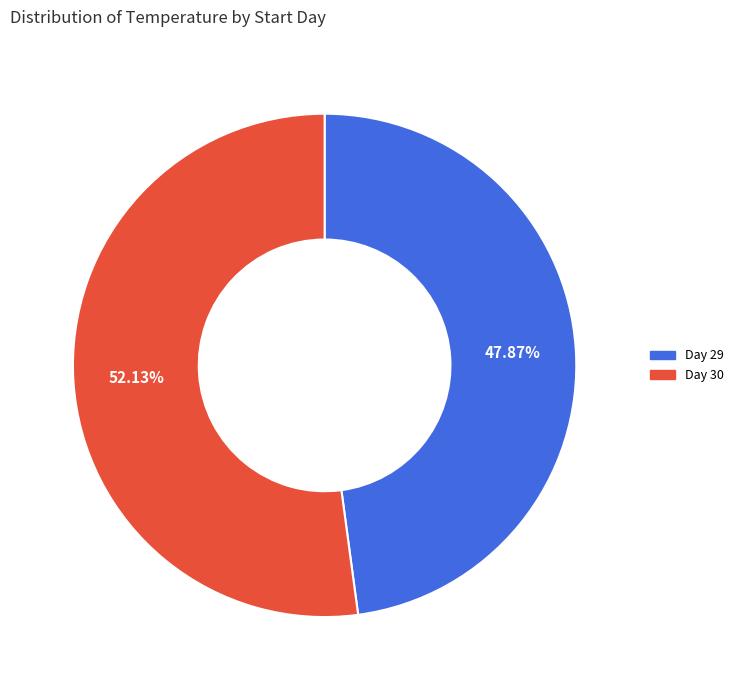

Is there any slice that represents more than half of the pie?

Yes